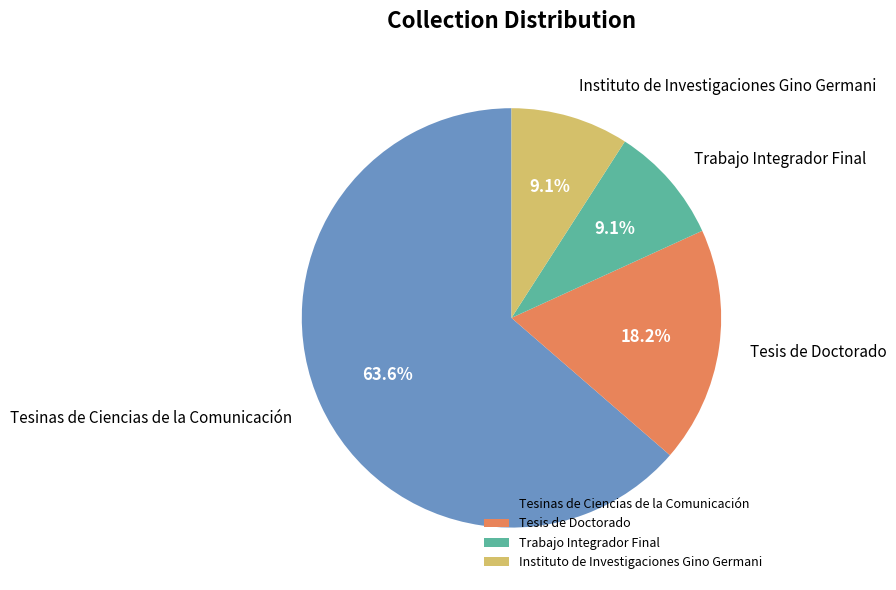

How much of the chart is everything except Tesinas de Ciencias de la Comunicación?

36.4%